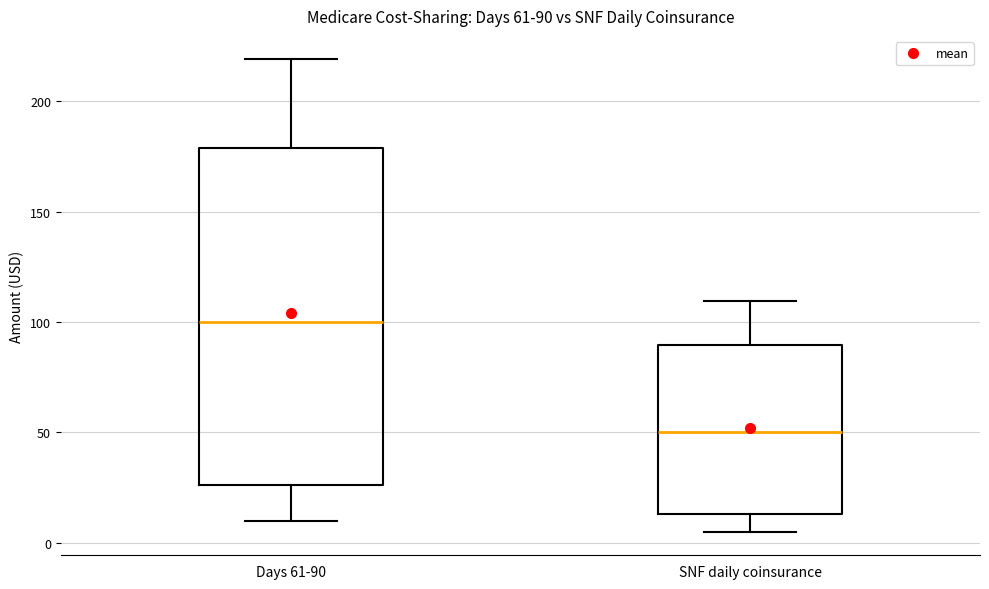

Which box's median line is the lowest?

SNF daily coinsurance